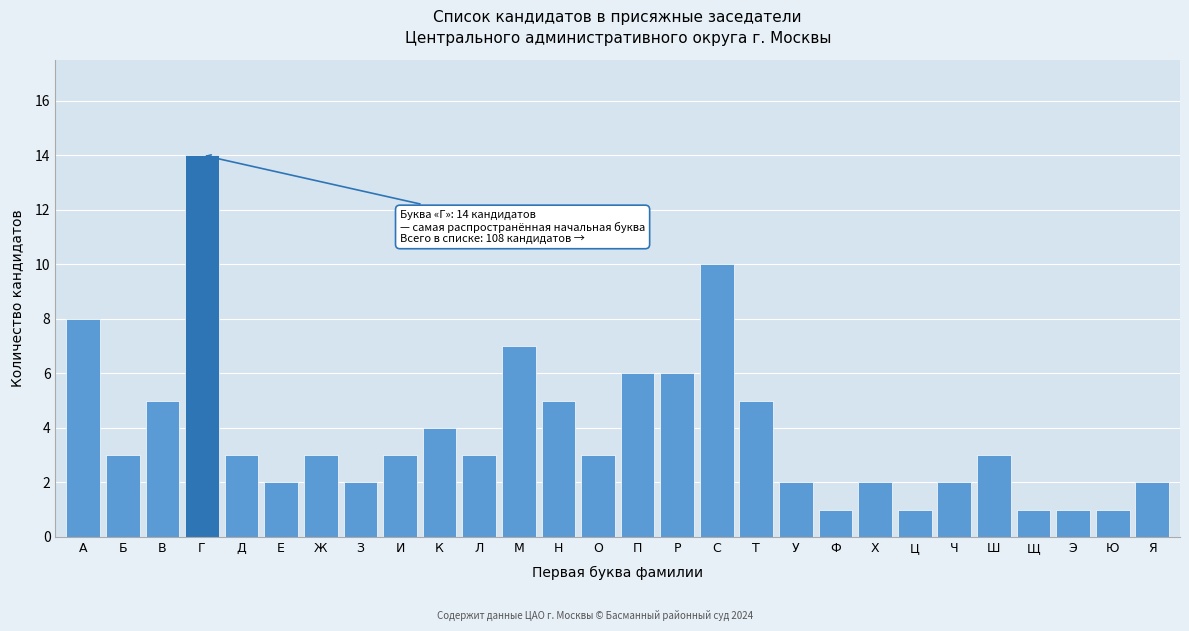

Reading right to left, extract all data points from this chart.

Я=2	Ю=1	Э=1	Щ=1	Ш=3	Ч=2	Ц=1	Х=2	Ф=1	У=2	Т=5	С=10	Р=6	П=6	О=3	Н=5	М=7	Л=3	К=4	И=3	З=2	Ж=3	Е=2	Д=3	Г=14	В=5	Б=3	А=8